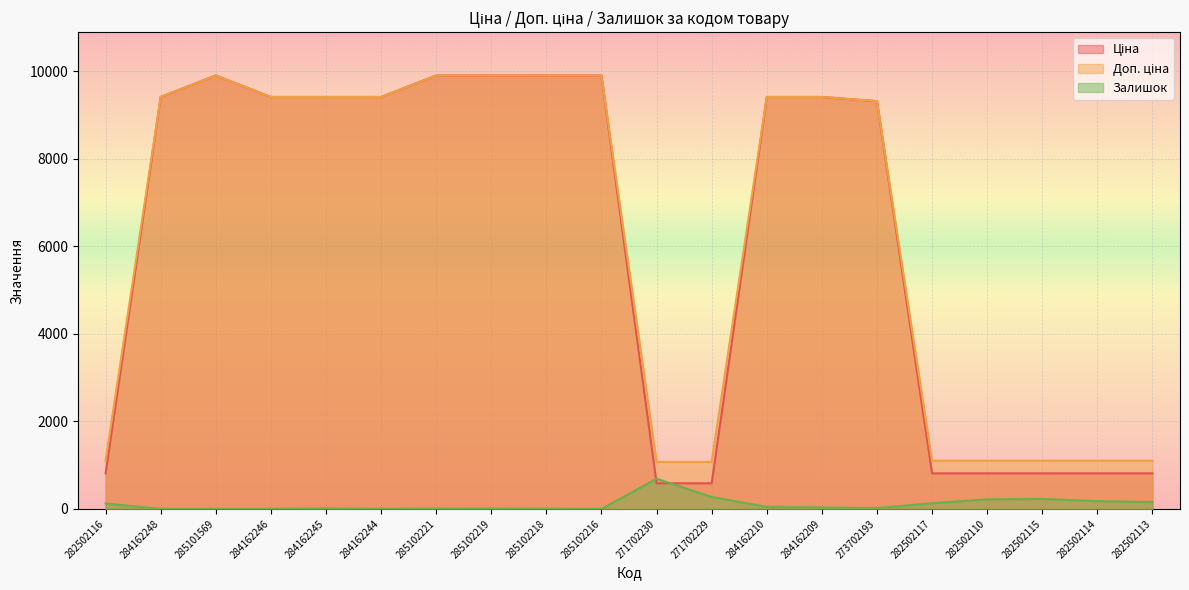

The value of Ціна at 273702193 is 16297.6. True or false?

False